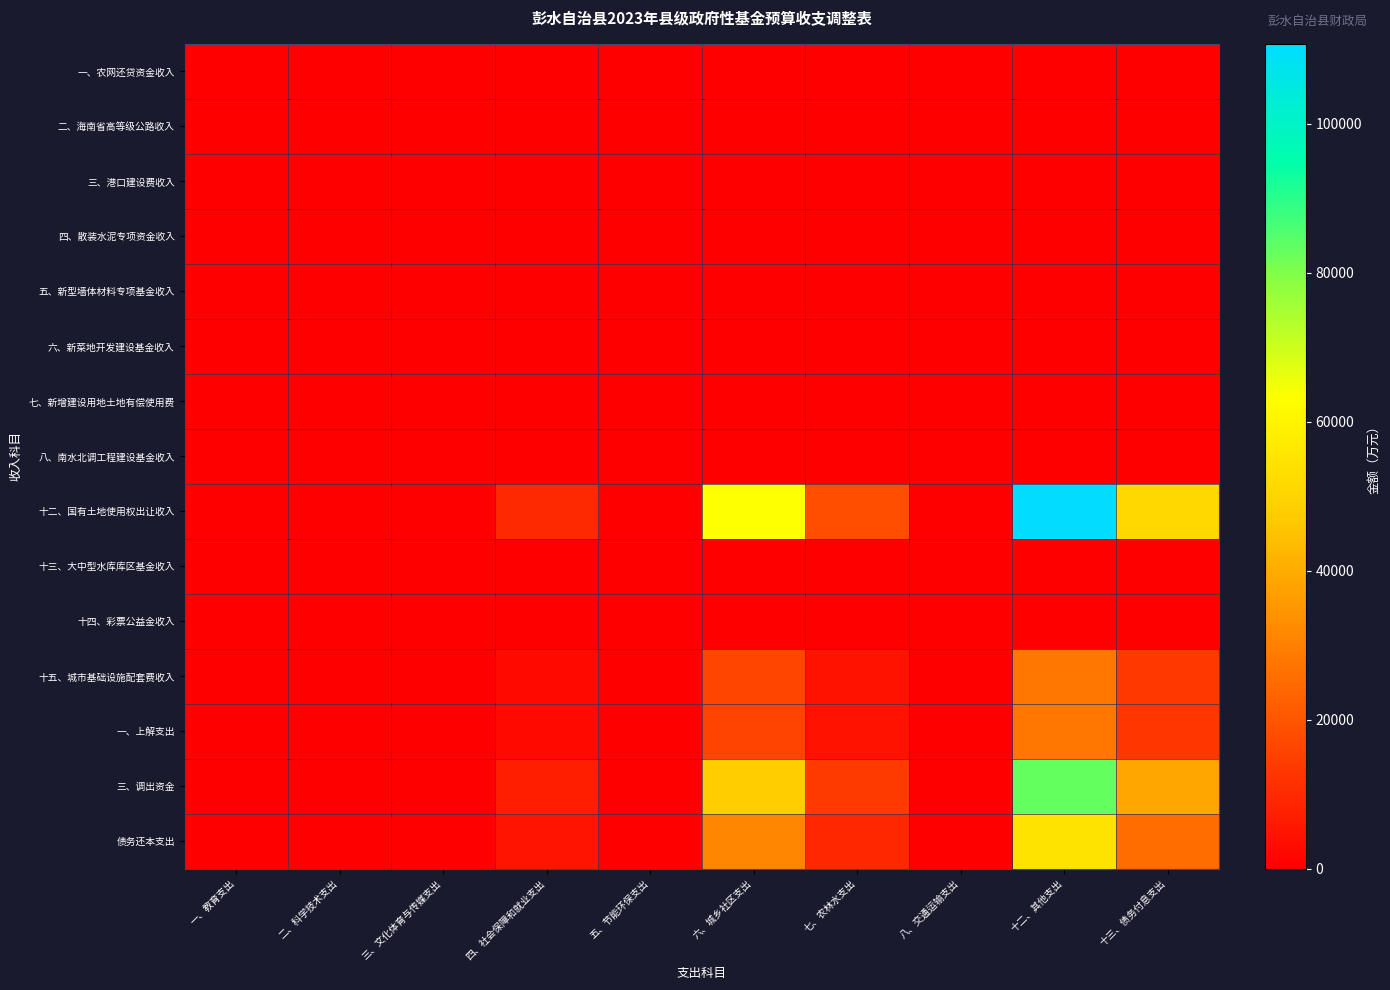

At which category is the sum across all series the highest?

十二、其他支出